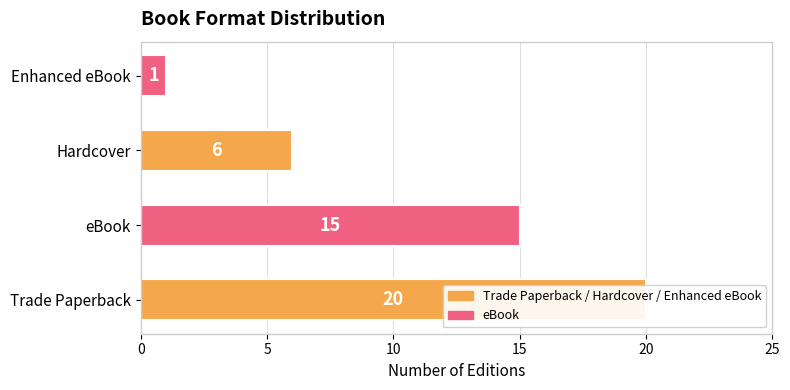

What is the difference between the second highest and minimum values?

14